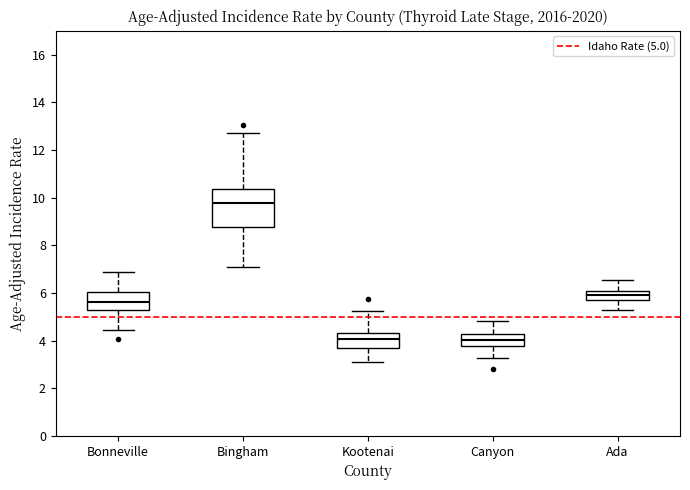

Reading left to right, transcribe this box plot: for each box, give where its median line is, the range the box spans, and where its two whiskers end, as read against the y-axis. The values are not printed on the chart, so give them approximately, as read against the axis.

Bonneville: median 5.6, box 5.2 to 6.0, whiskers 4.4 to 6.8
Bingham: median 9.8, box 8.8 to 10.4, whiskers 7.0 to 12.6
Kootenai: median 4.0, box 3.6 to 4.4, whiskers 3.0 to 5.2
Canyon: median 4.0, box 3.8 to 4.2, whiskers 3.2 to 4.8
Ada: median 6.0 (inside the box), box 5.6 to 6.0, whiskers 5.2 to 6.6